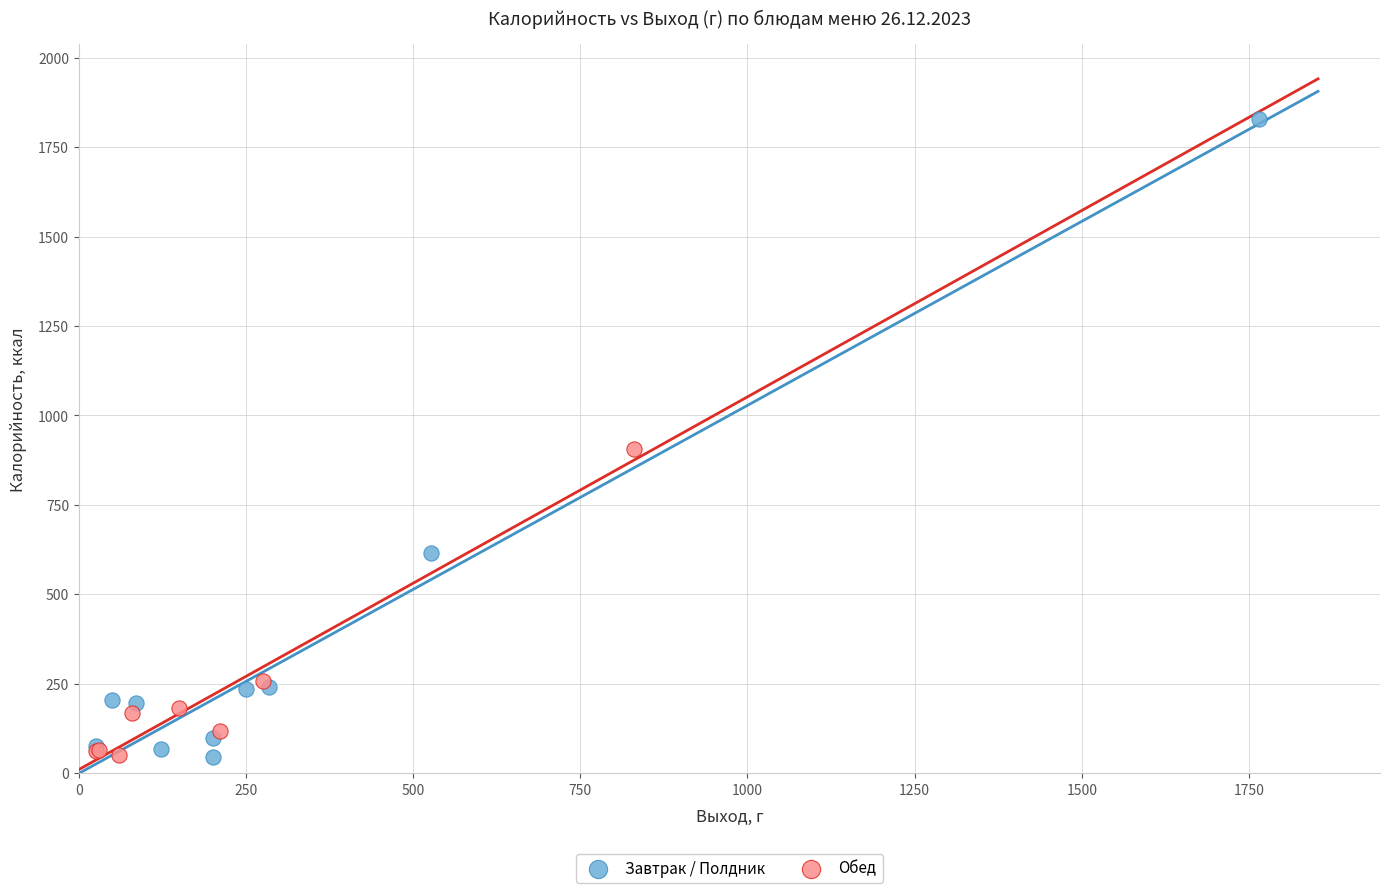

Which series has the widest spread of Y values?

Завтрак / Полдник